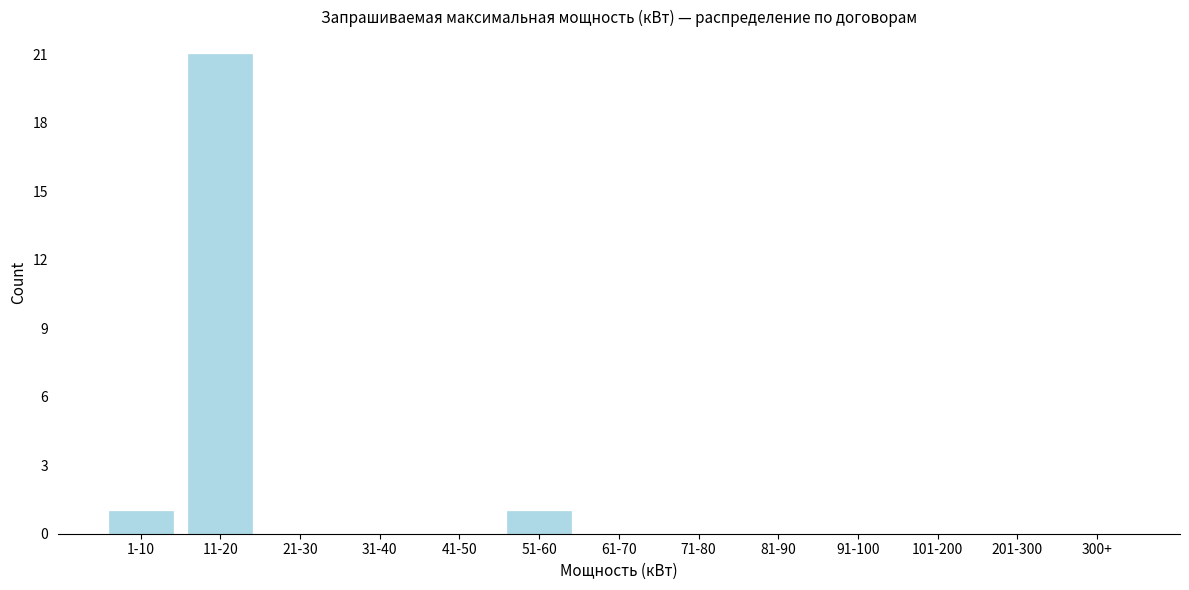

Reading left to right, list all the values displayed in this chart.

1-10=1	11-20=21	21-30=0	31-40=0	41-50=0	51-60=1	61-70=0	71-80=0	81-90=0	91-100=0	101-200=0	201-300=0	300+=0